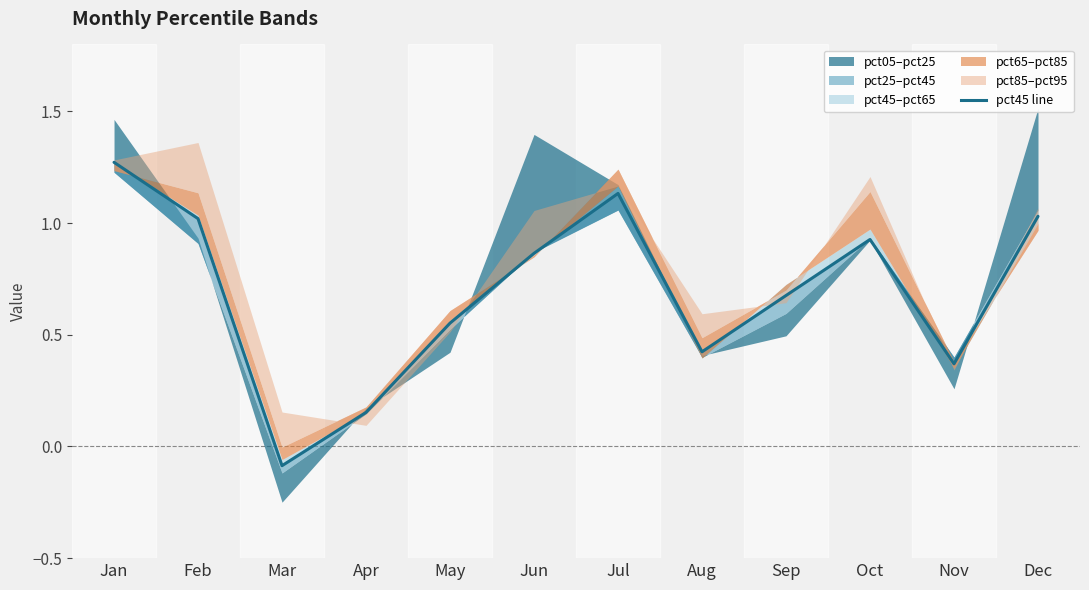

Approximately how many times larger is the value at Aug compared to Dec?

0.4